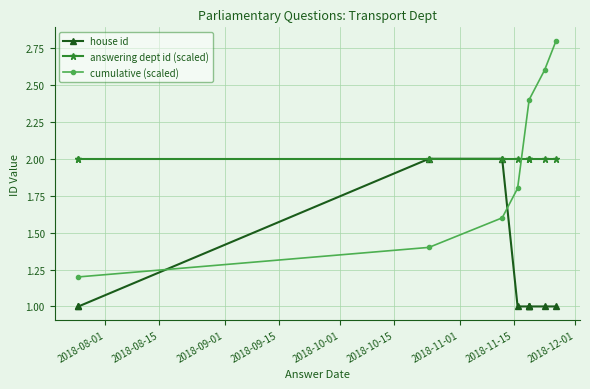

How many cumulative (scaled) values are between 1 and 2?

4